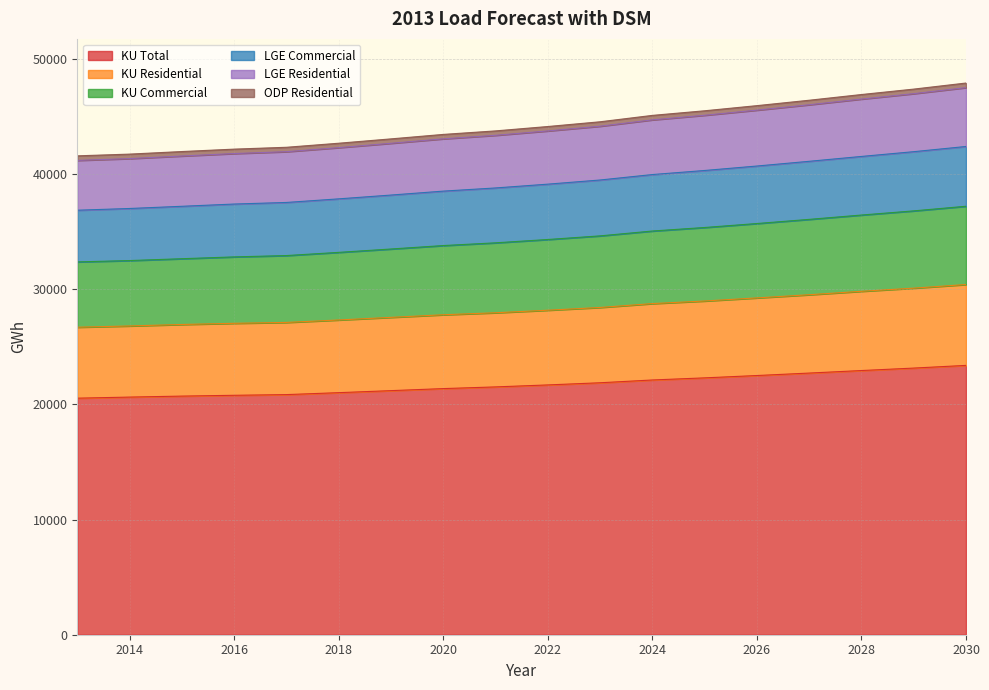

Is the value of KU Total at 2023 greater than the value of LGE Residential at 2018?

No